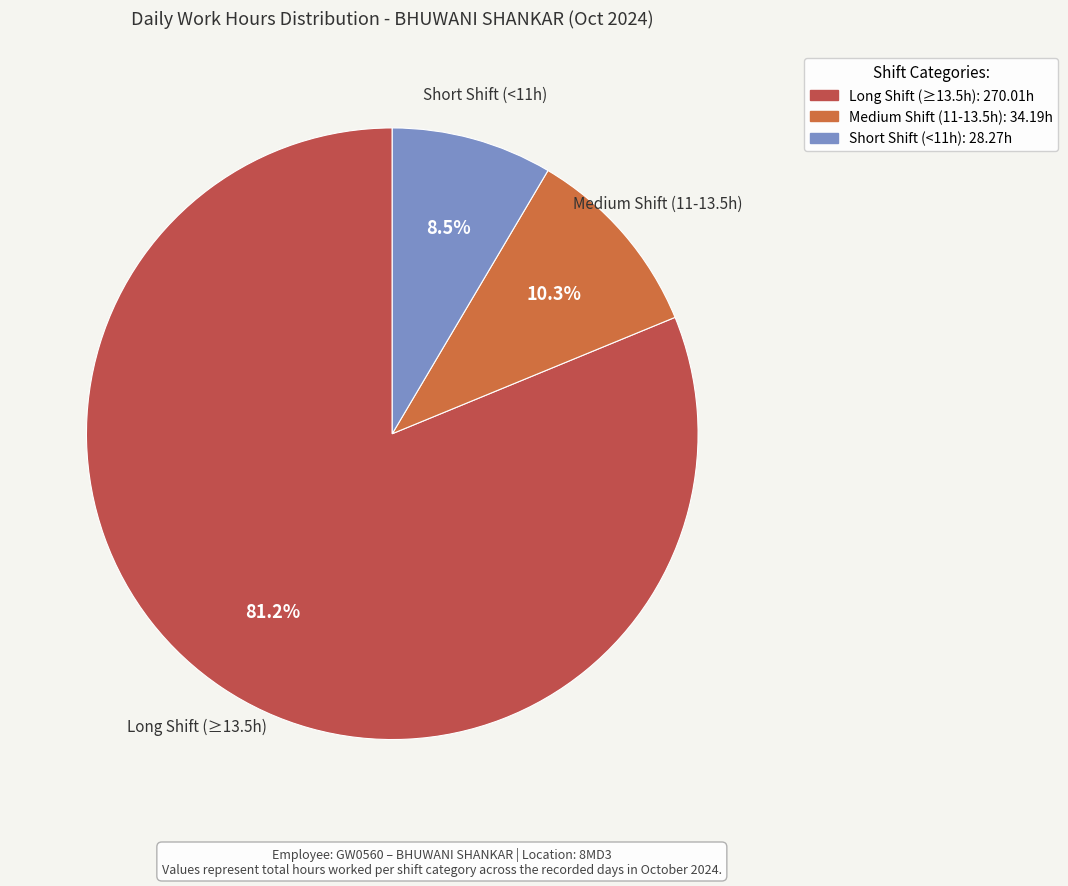

How many slices are in this pie chart?

3